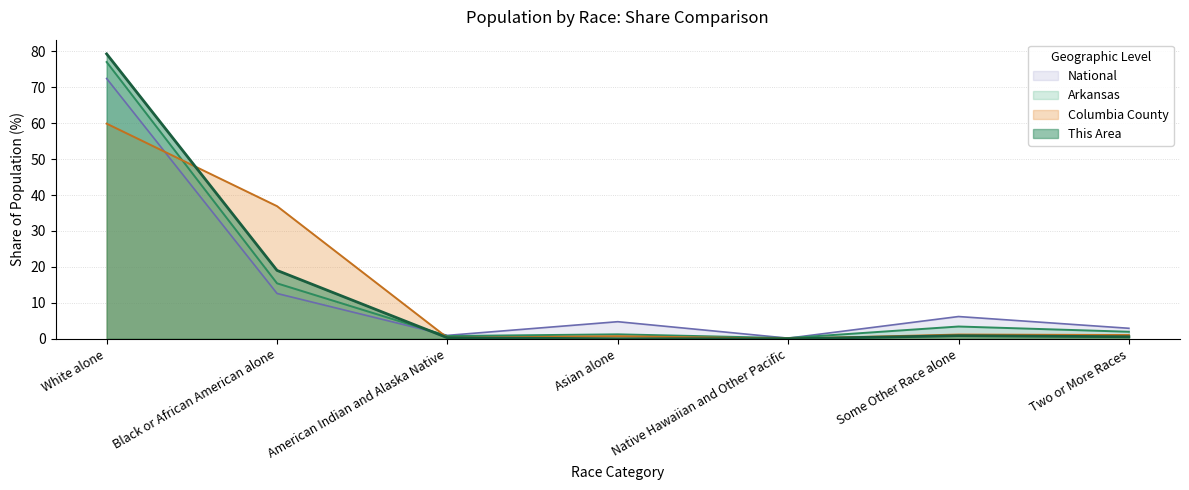

How many times do National and Arkansas cross each other?

3